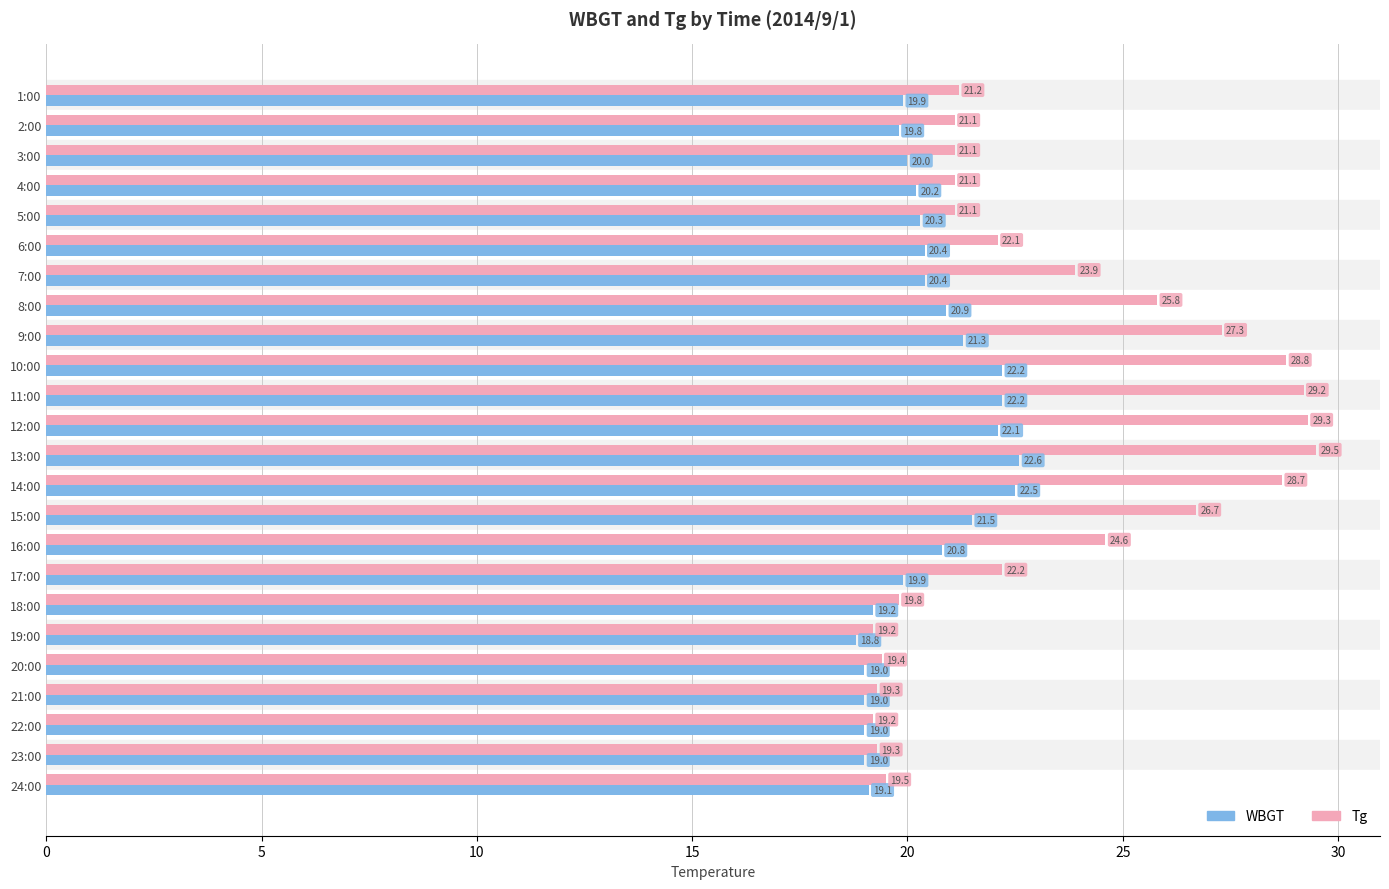

Which label corresponds to the largest value in the chart?

13:00